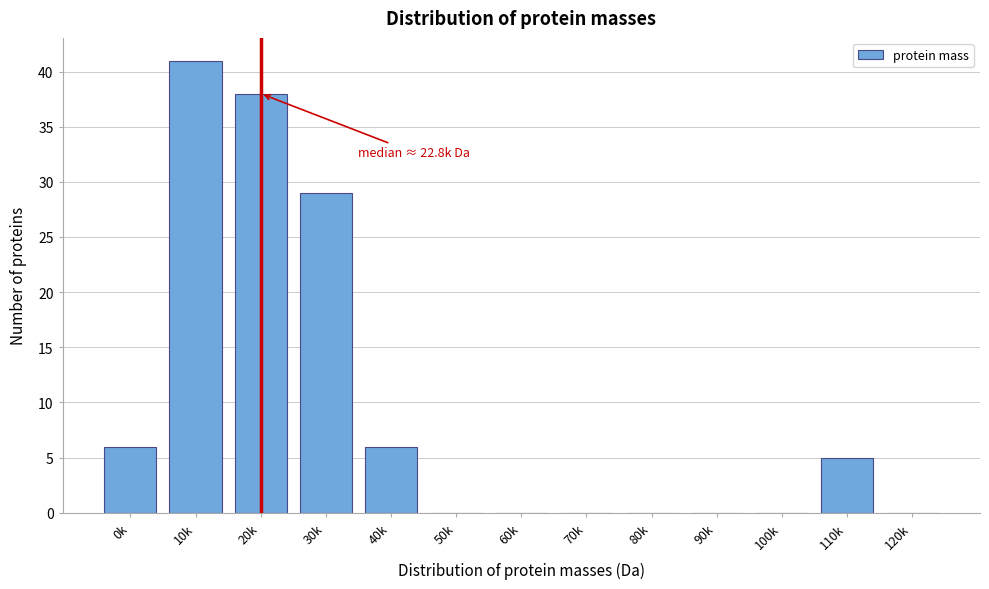

Reading left to right, transcribe all the data shown in this chart.

0k=6	10k=41	20k=38	30k=29	40k=6	50k=0	60k=0	70k=0	80k=0	90k=0	100k=0	110k=5	120k=0